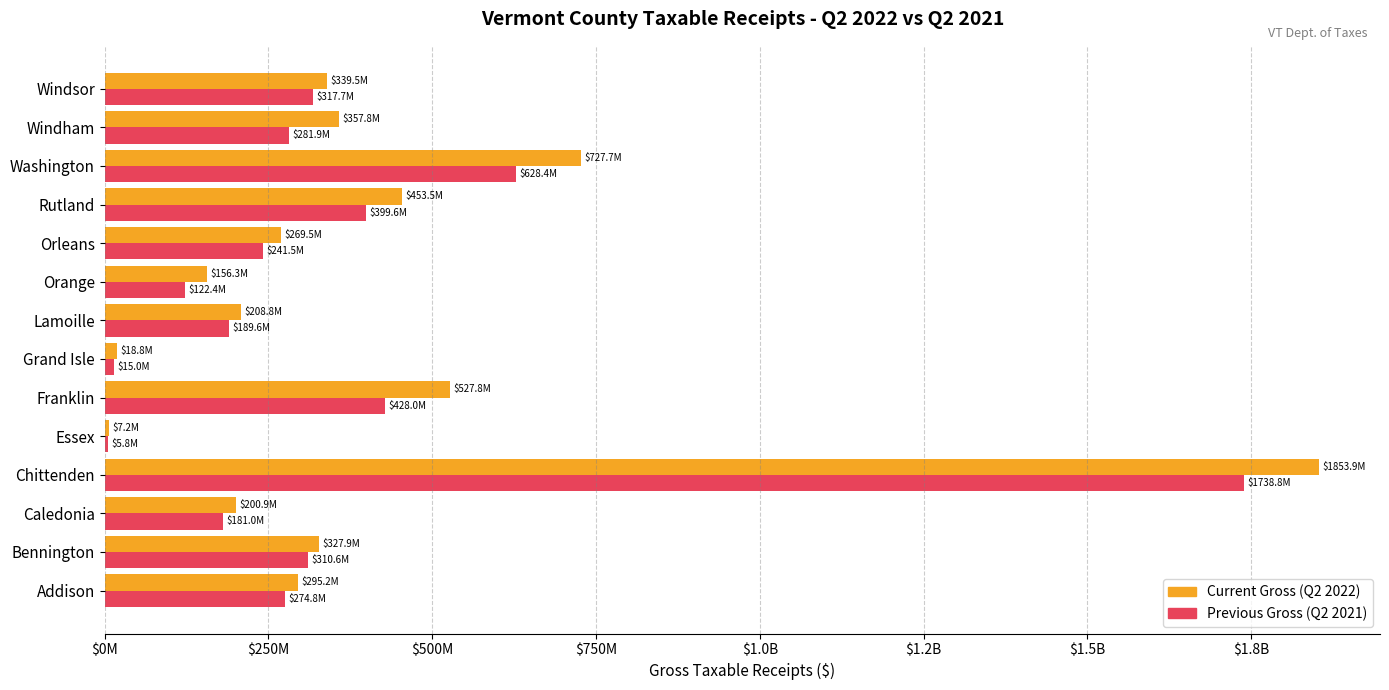

List the series in order of their overall mean, highest first.

Current Gross (Q2 2022), Previous Gross (Q2 2021)